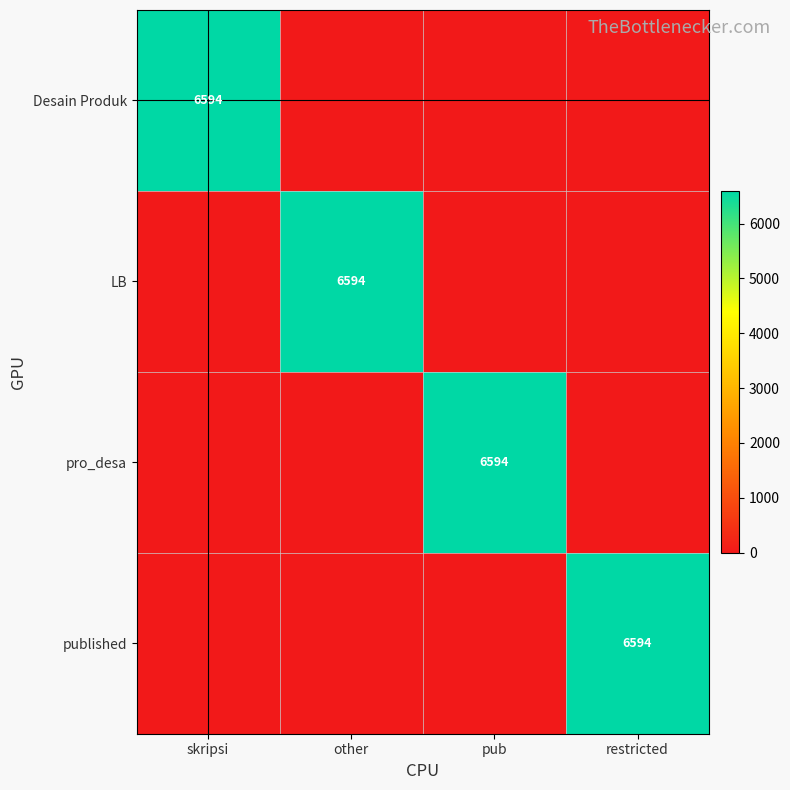

At which category does the chart reach its minimum across all series?

other